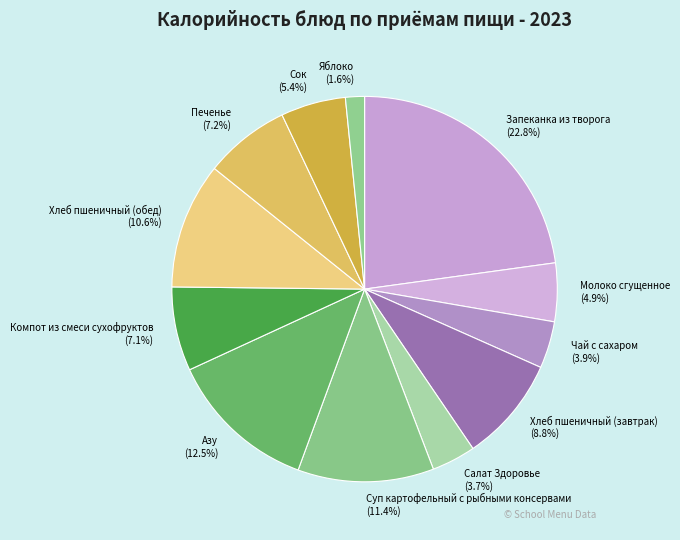

Count the number of slices in the pie.

12